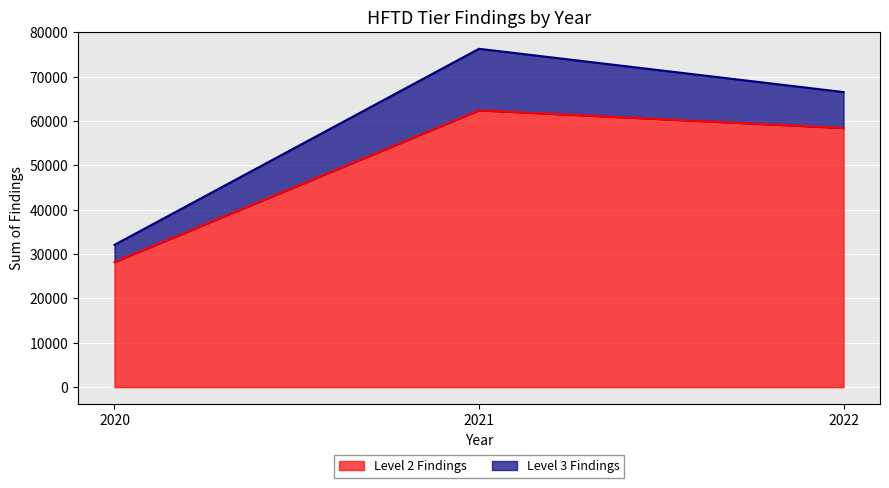

At which category does the chart reach its peak across all series?

2021